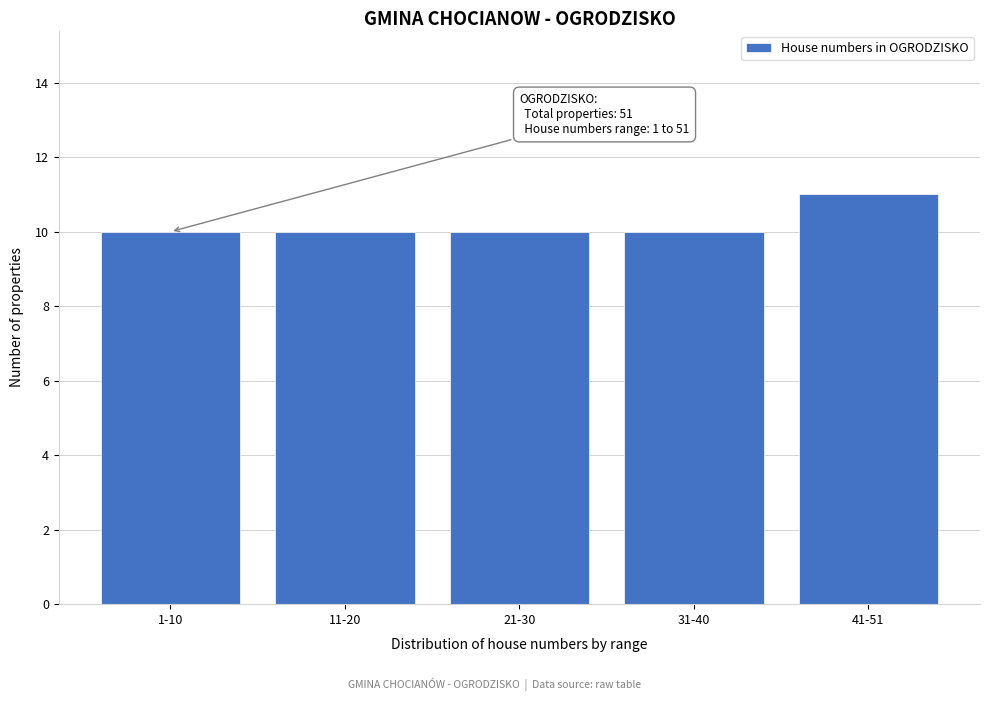

Reading right to left, list all the values displayed in this chart.

11	10	10	10	10